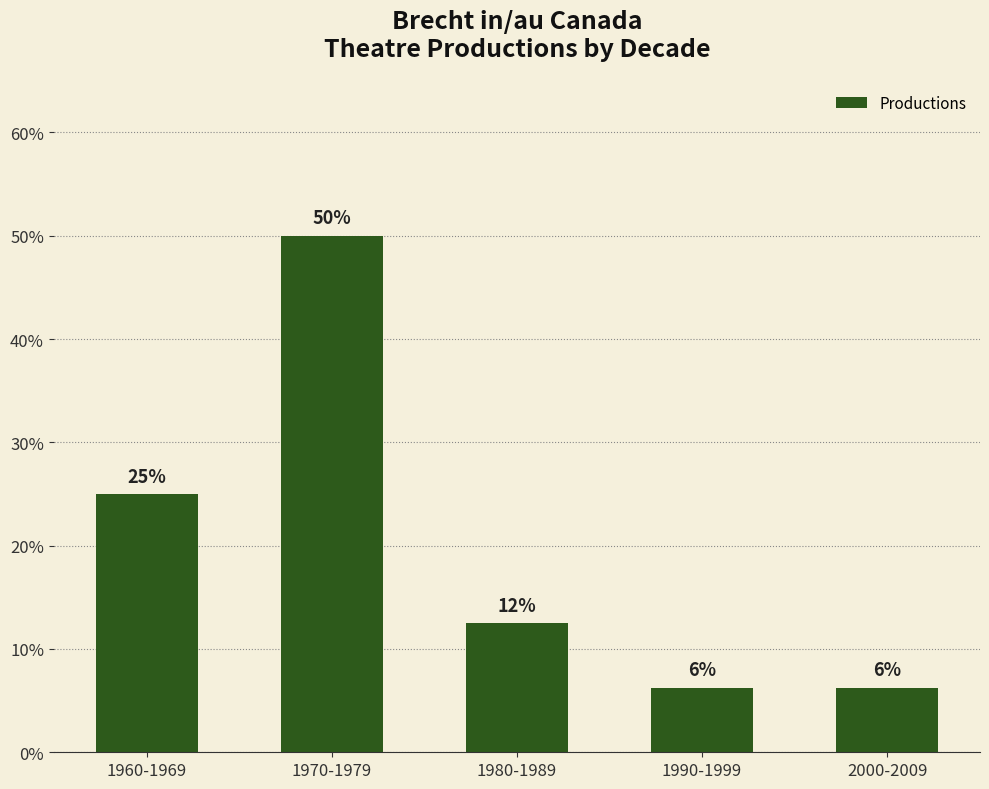

Does the chart contain any negative values?

No